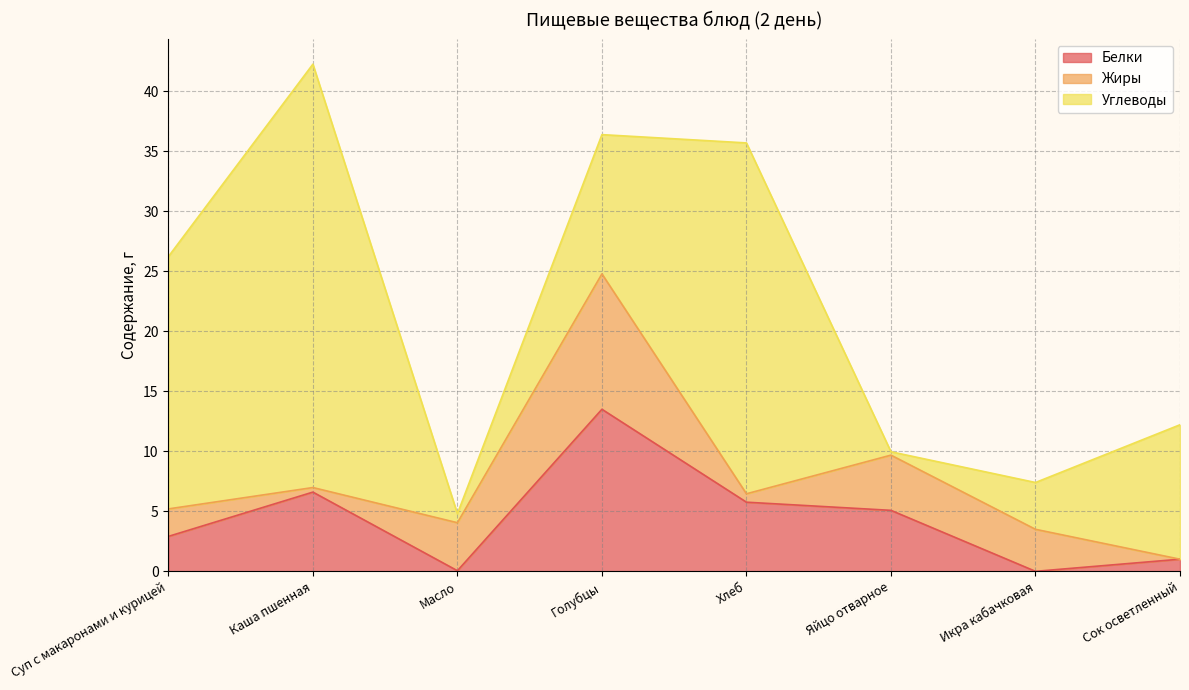

How many series are shown in this chart?

3